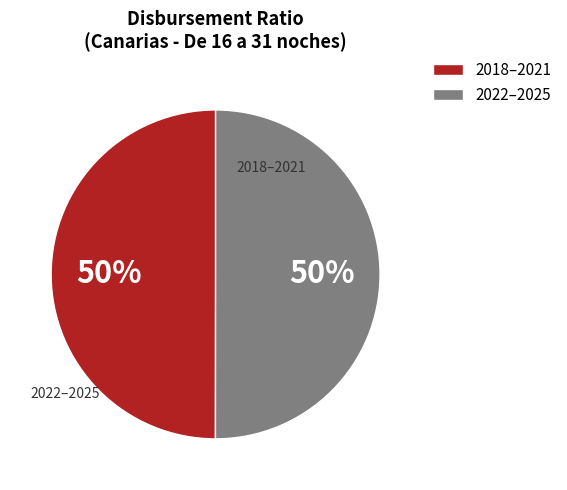

What is the ratio of the value at 2018–2021 to the value at 2022–2025?

1.0